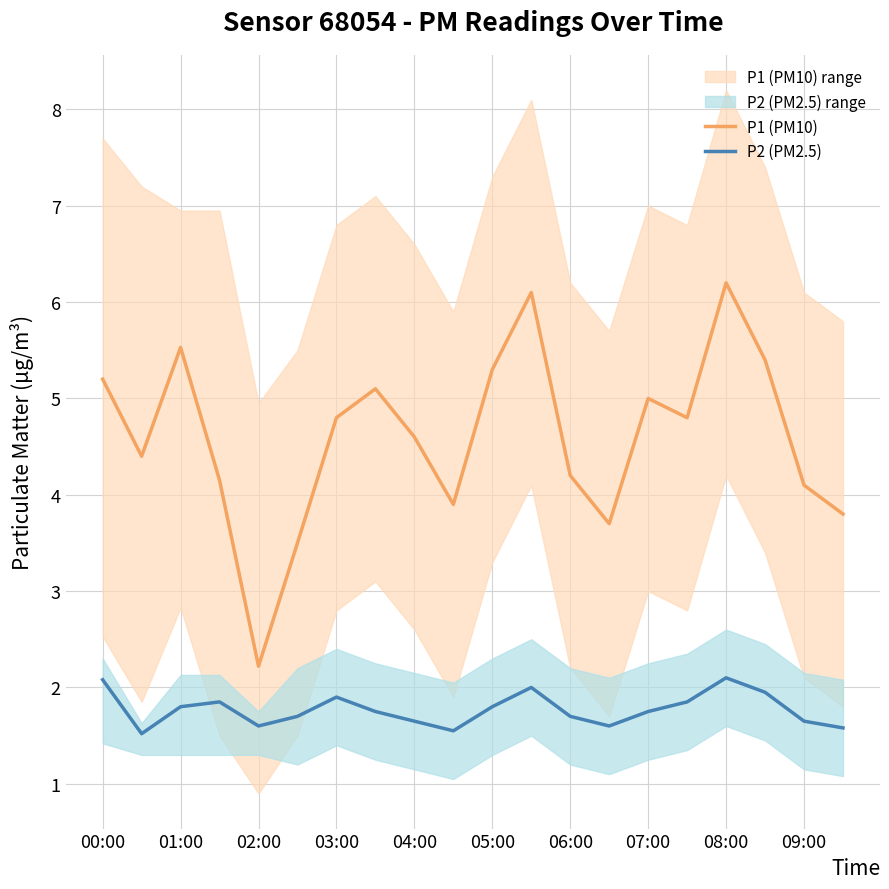

Is it true that P2 (PM2.5) equals 1.8 at 01:00?

True